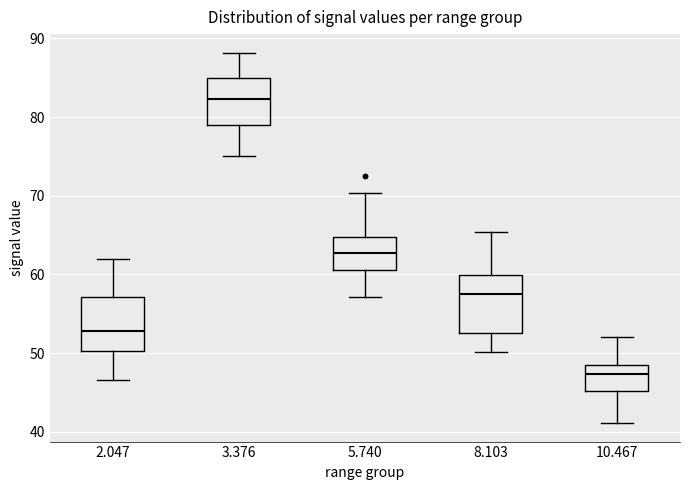

Which box has the lowest median line?

10.467